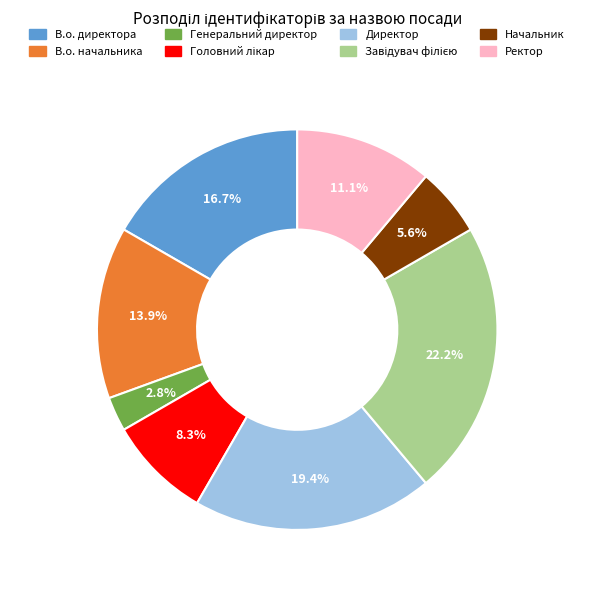

How many segments does this pie chart have?

8